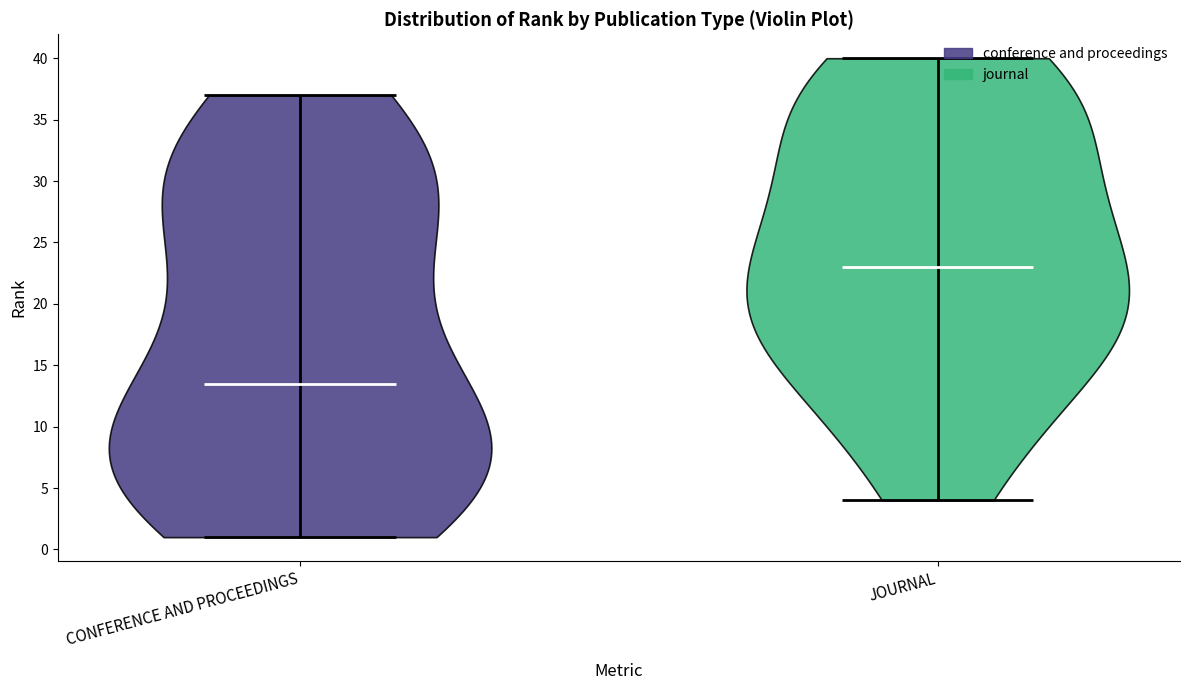

Reading left to right, read every violin against the y-axis: where its median line is, and the lowest and highest points it reaches. The values are not printed on the chart, so give them approximately, as read against the axis.

CONFERENCE AND PROCEEDINGS: median line 13.5, lowest point 1.0, highest point 37.0
JOURNAL: median line 23.0, lowest point 4.0, highest point 40.0